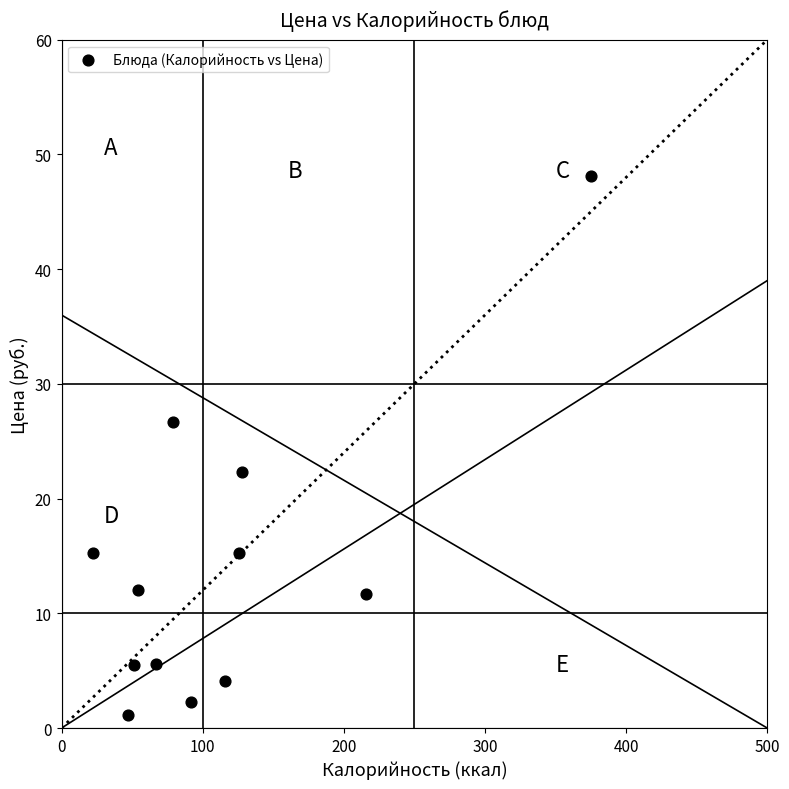

What is the range of X values (max minus min)?

353.0